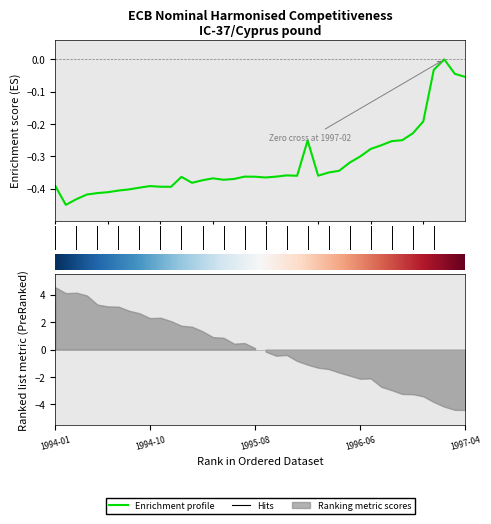

What position from the left is 1995-11?

23